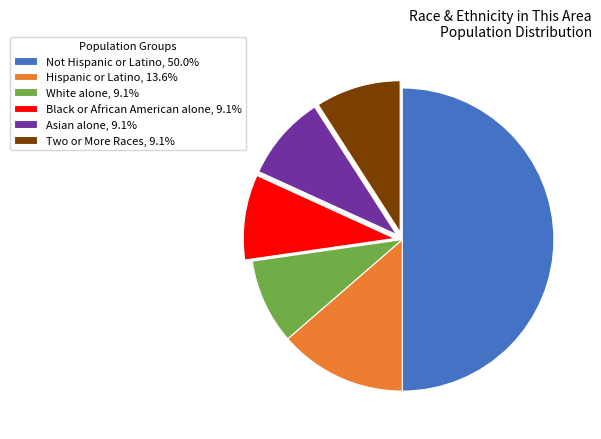

Does Black or African American alone represent more than half of the total?

No